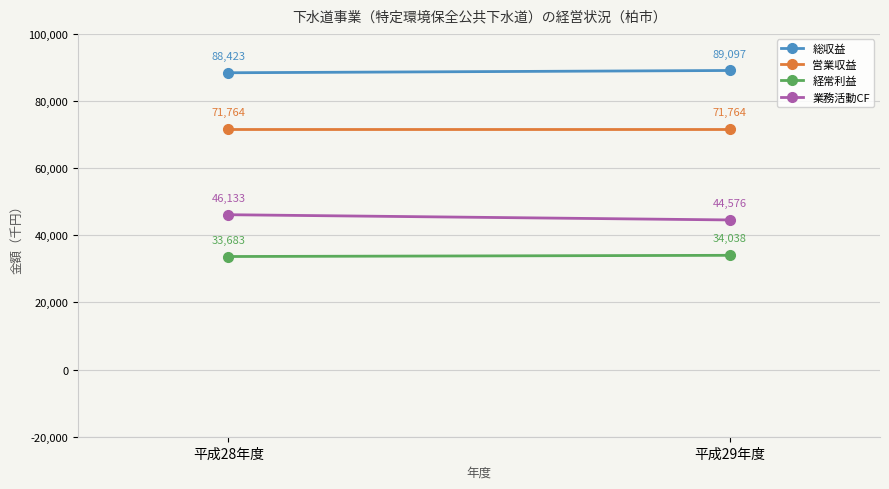

What is the label of the 1st point from the left?

平成28年度